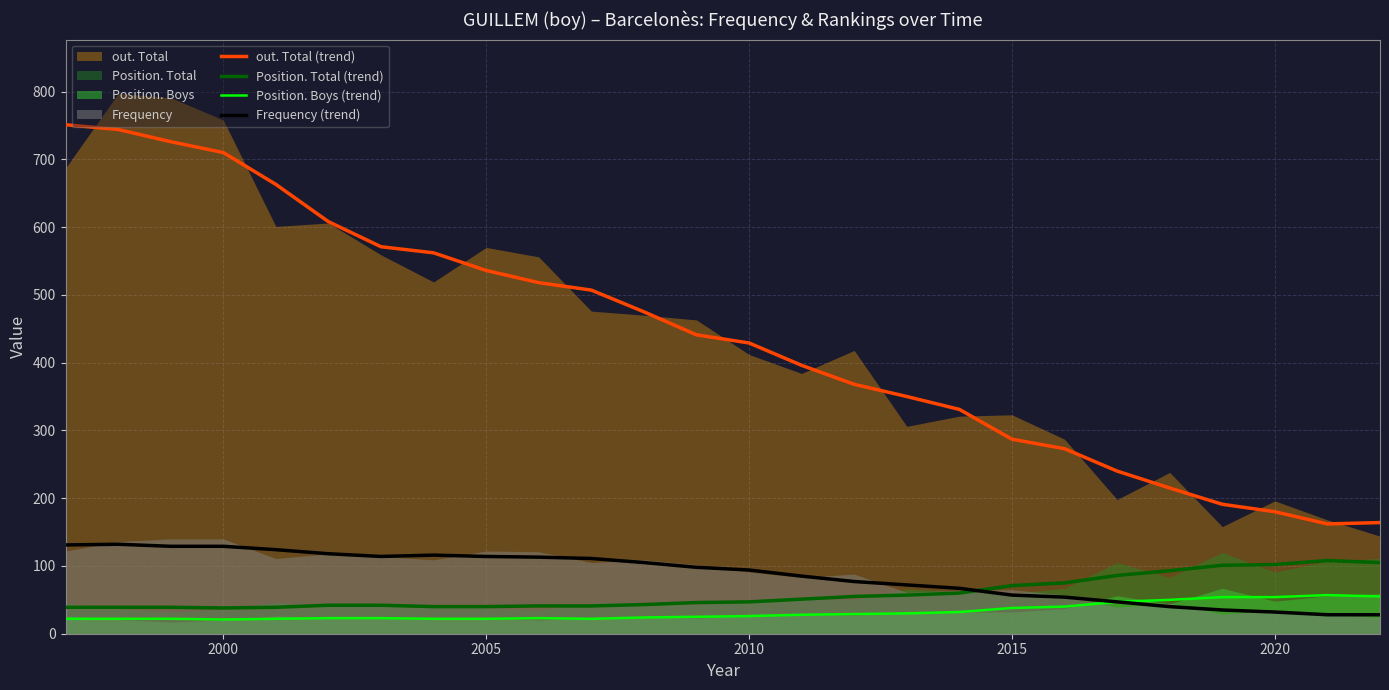

Is it true that Position. Total (trend) equals 71 at 2015?

True